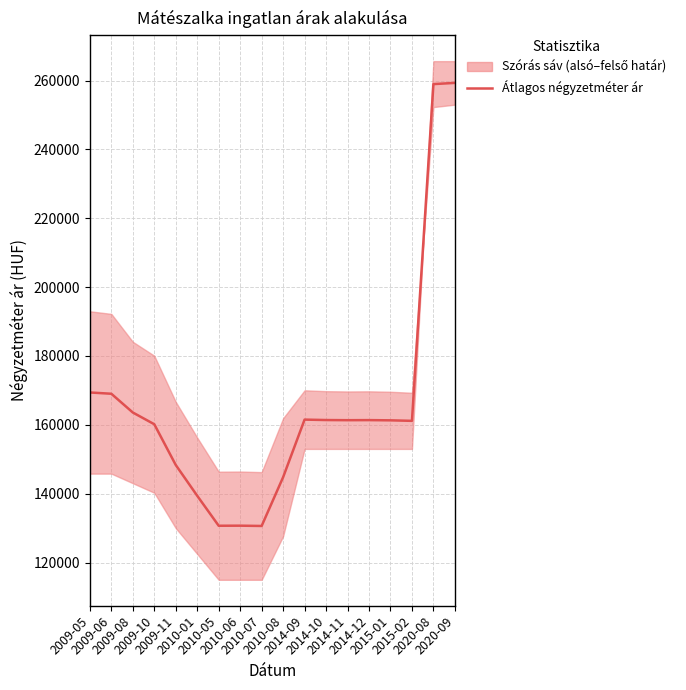

How many data points are less than 161353?

9